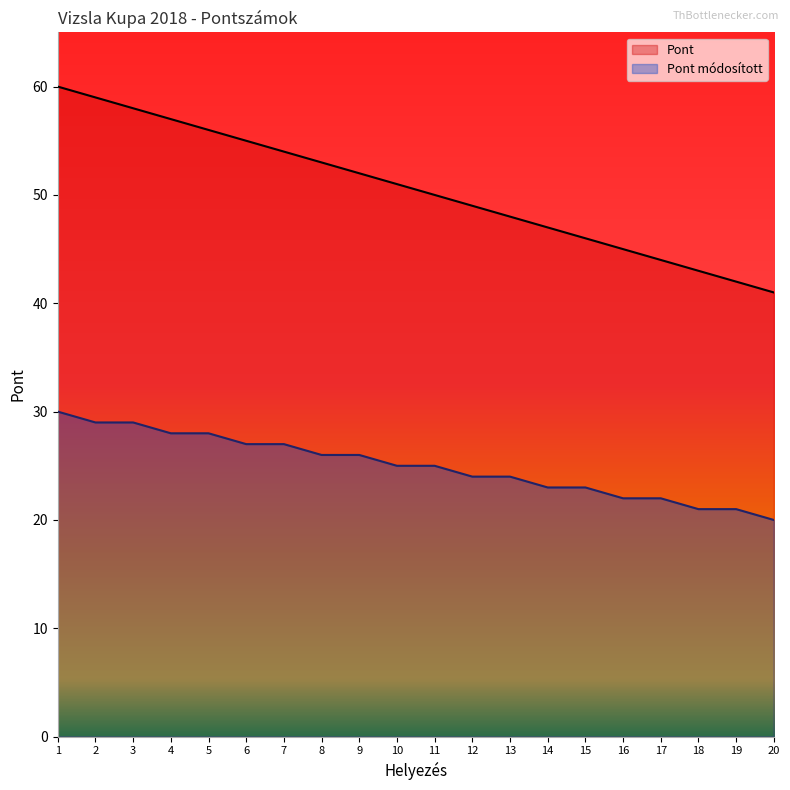

What is the difference between the maximum and minimum values in the Pont módosított series?

10